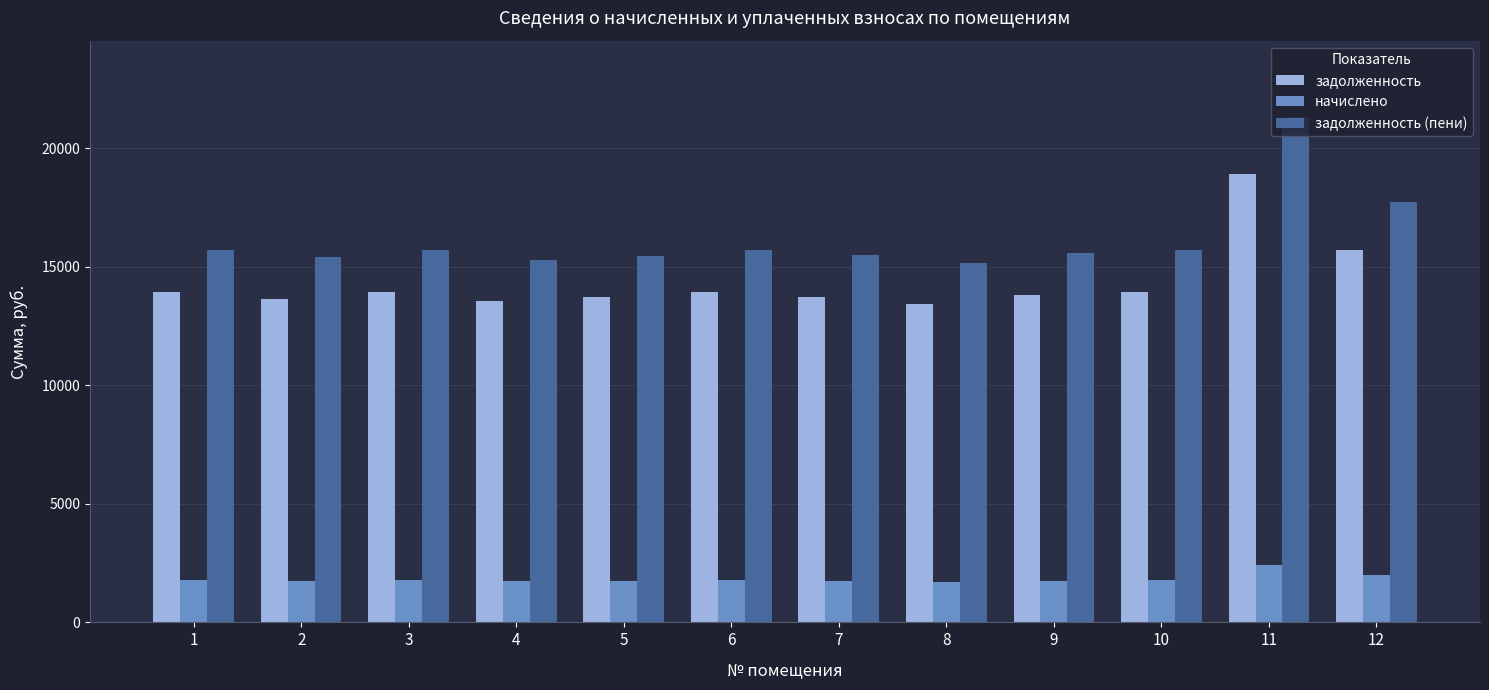

What is the greatest value displayed?

21327.4